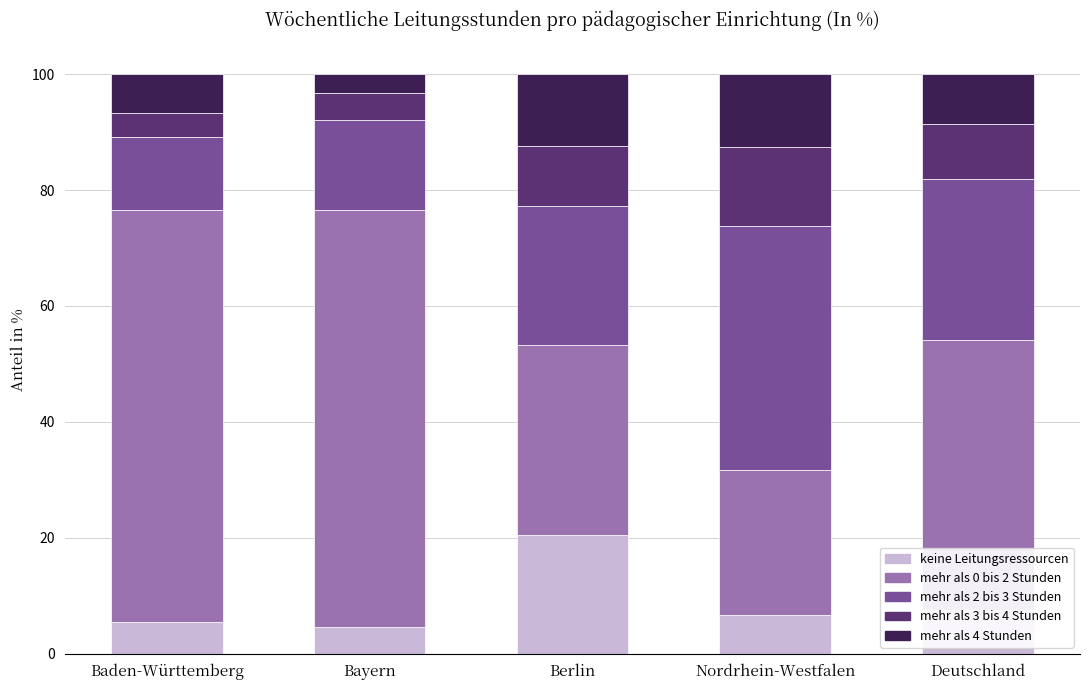

What is the total value across all series at Nordrhein-Westfalen?

100.0